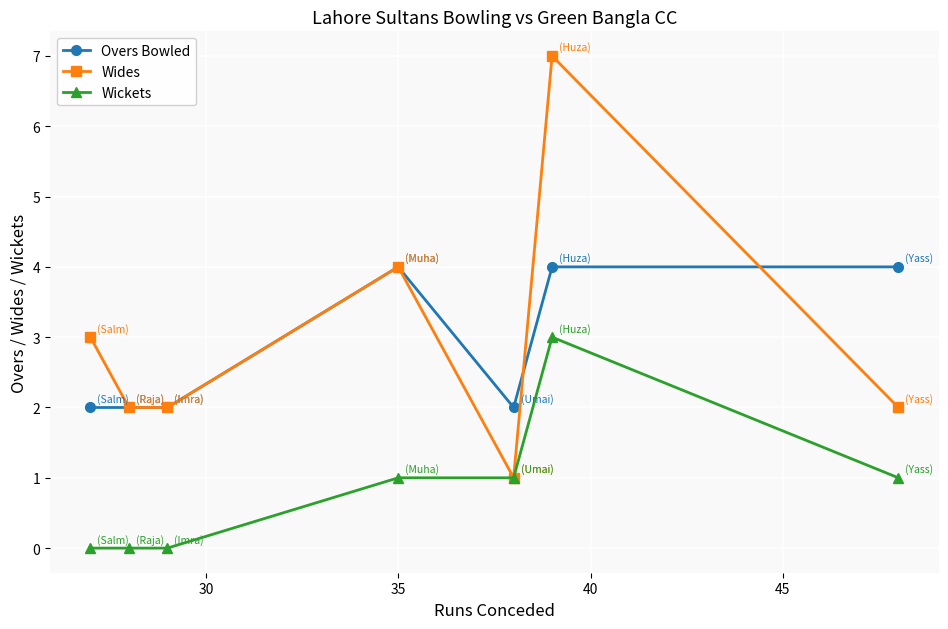

True or false: Wickets and Overs Bowled intersect in this chart.

False